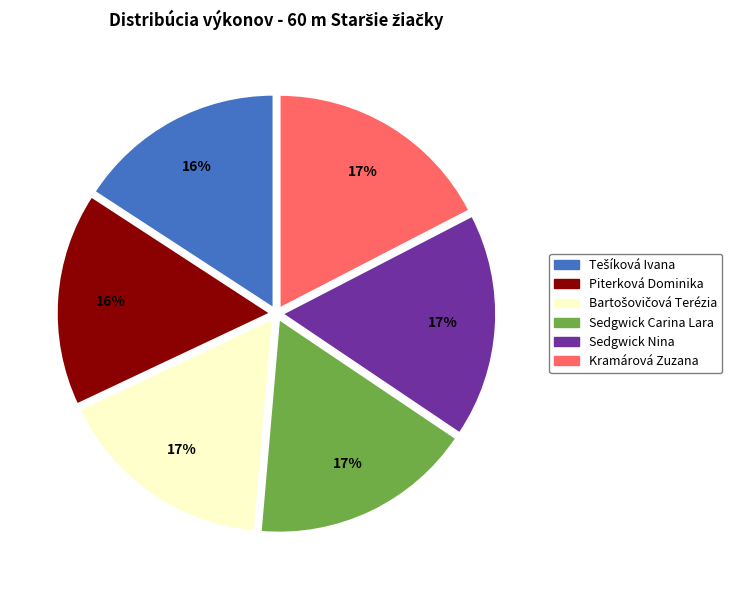

To the nearest percent, what is the average slice percentage?

17%